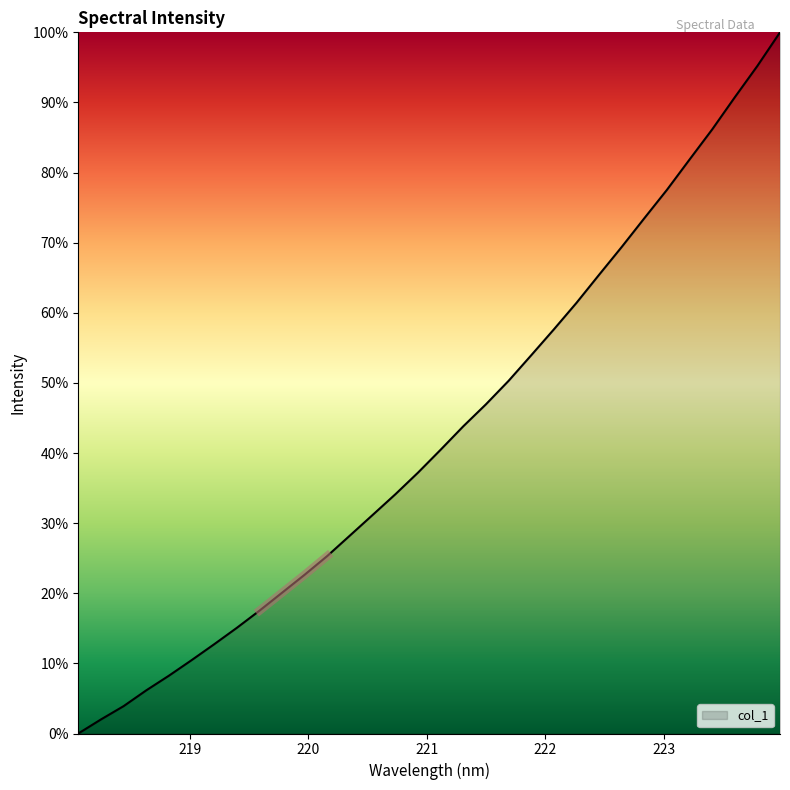

Reading left to right, transcribe all the data shown in this chart.

218.0596=0.0	218.2508=2.0	218.442=3.9	218.6332=6.2	218.8244=8.2	219.0156=10.5	219.2067=12.7	219.3979=15.1	219.589=17.5	219.7801=20.1	219.9712=22.7	220.1623=25.3	220.3533=28.3	220.5444=31.2	220.7354=34.1	220.9264=37.2	221.1174=40.5	221.3083=43.8	221.4993=47.0	221.6902=50.3	221.8812=53.9	222.0721=57.6	222.263=61.4	222.4538=65.4	222.6447=69.4	222.8355=73.5	223.0264=77.5	223.2172=81.9	223.408=86.2	223.5987=90.7	223.7895=95.2	223.9802=100.0